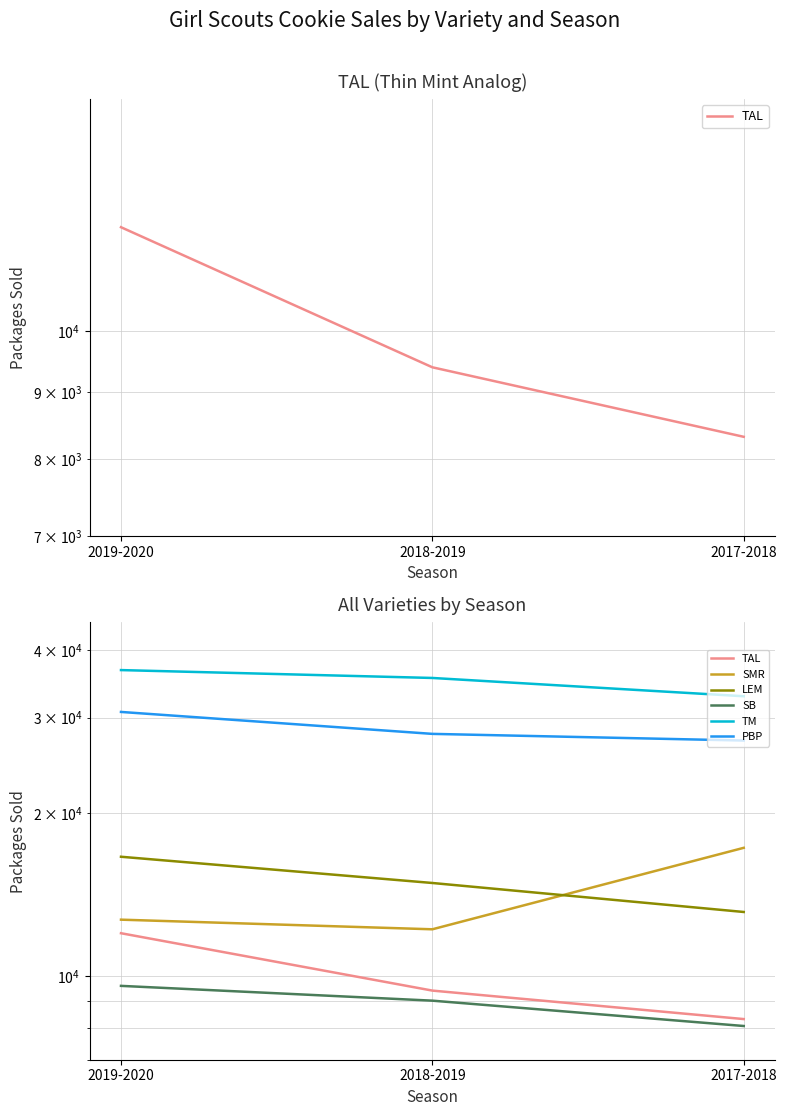

At which category does the chart reach its peak across all series?

2019-2020